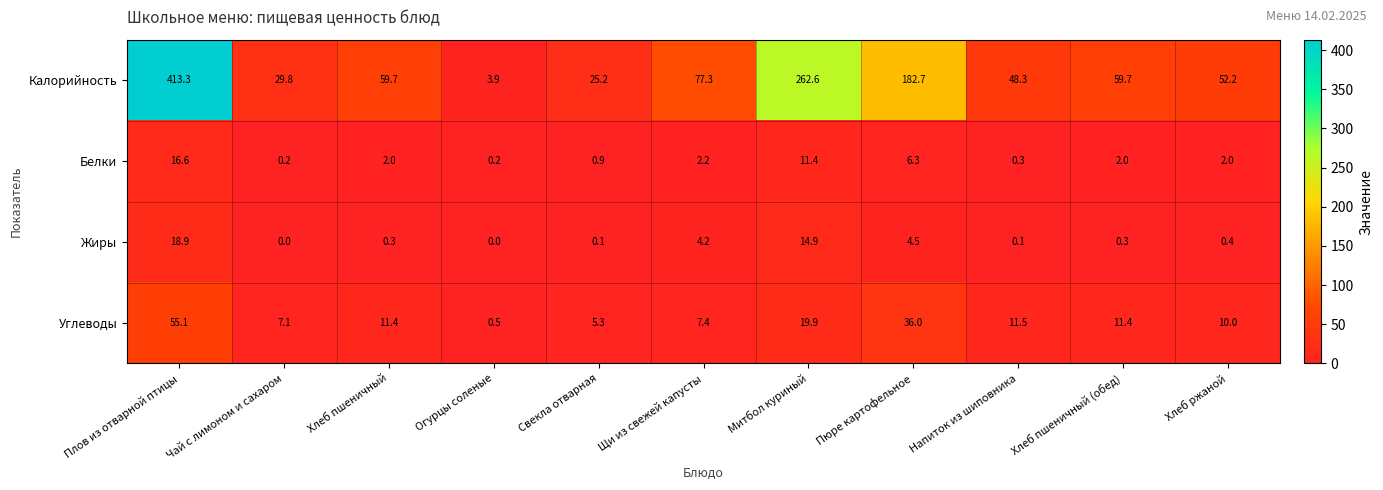

What is the sum of all Калорийность values?

1214.7